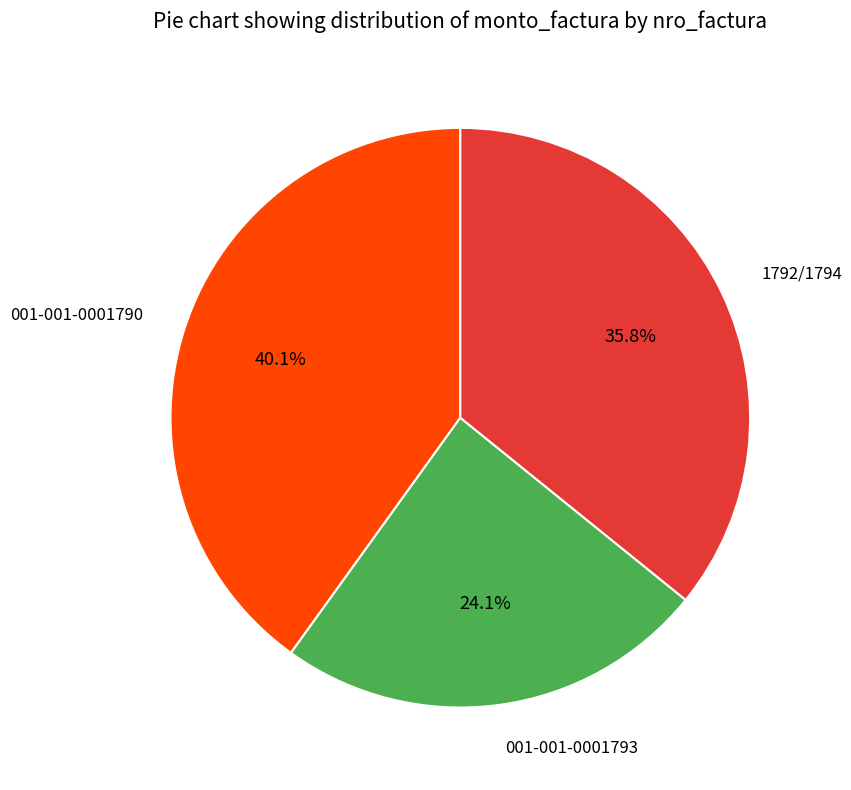

Does any single category account for the majority?

No